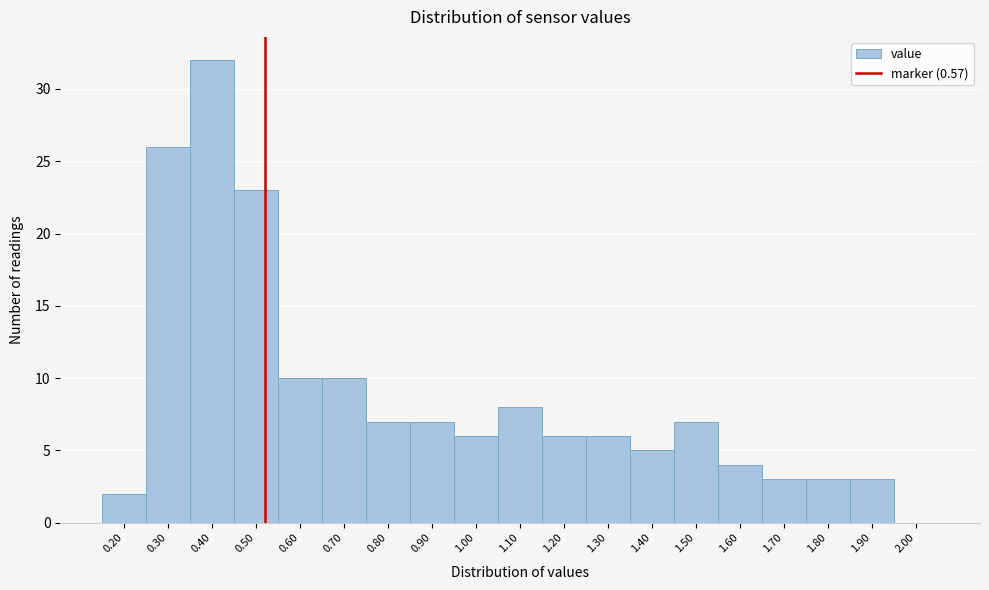

Reading left to right, list all the values displayed in this chart.

0.20=2	0.30=26	0.40=32	0.50=23	0.60=10	0.70=10	0.80=7	0.90=7	1.00=6	1.10=8	1.20=6	1.30=6	1.40=5	1.50=7	1.60=4	1.70=3	1.80=3	1.90=3	2.00=0